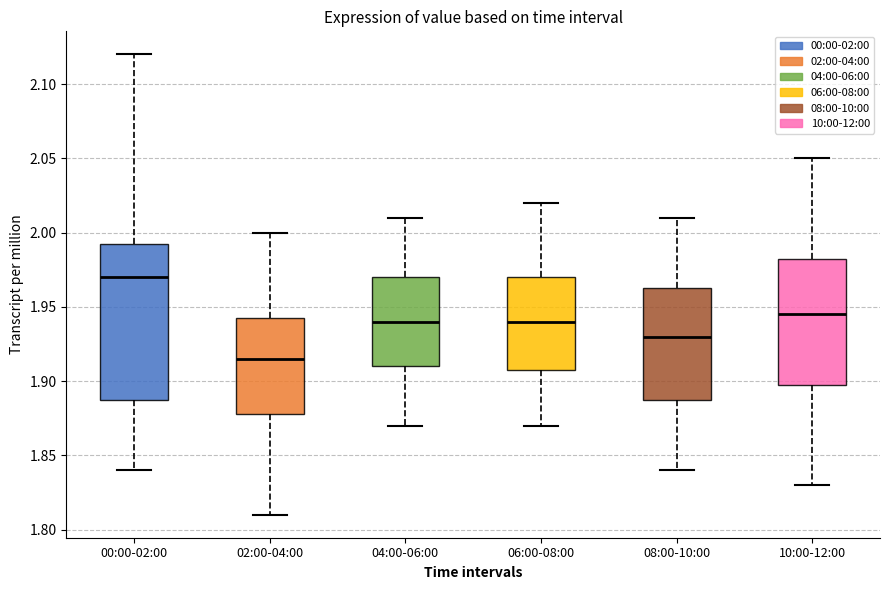

Comparing the boxes themselves (not the whiskers), which one is the tallest?

00:00-02:00